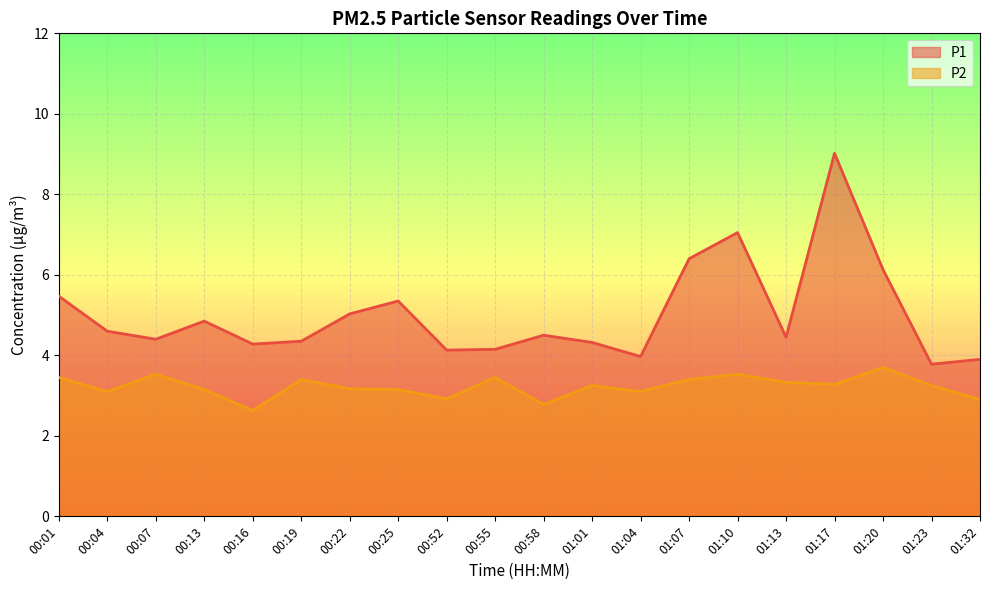

In P1, how many points are higher than both neighbors (excluding endpoints)?

5